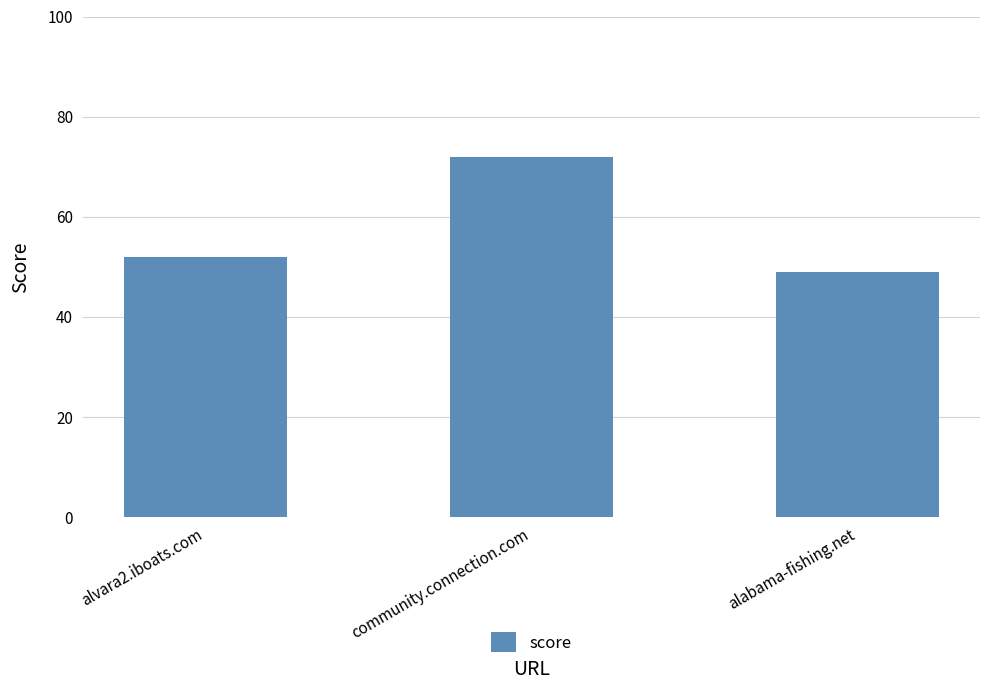

What is the maximum value shown in the chart?

72